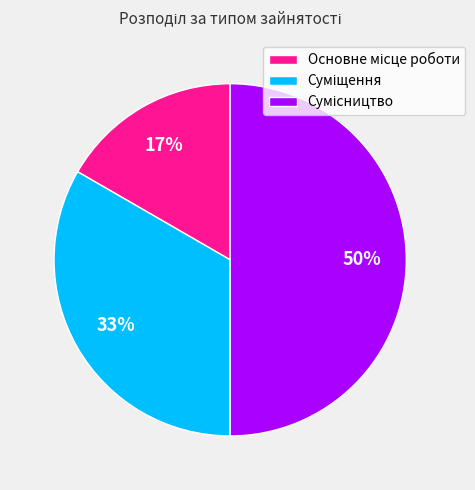

To the nearest percent, what is the difference between the largest and smallest slice percentages?

33%